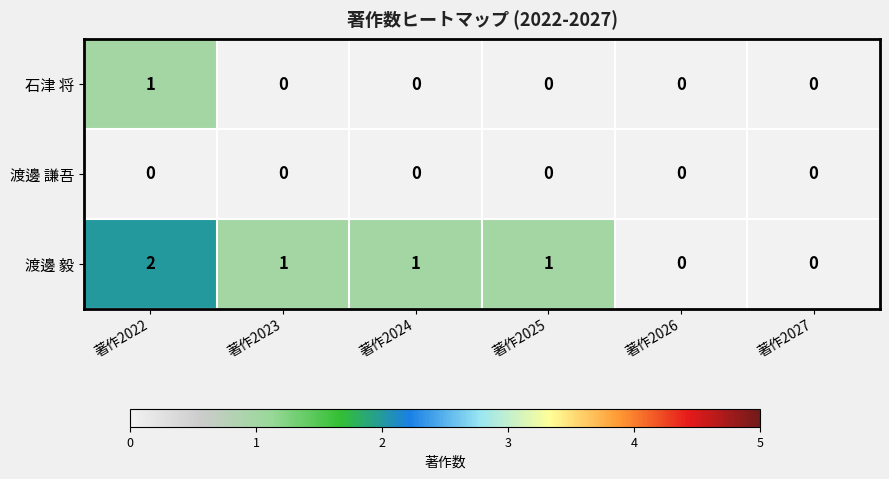

Reading right to left, transcribe all the data shown in this chart.

石津 将: 0	0	0	0	0	1
渡邊 謙吾: 0	0	0	0	0	0
渡邊 毅: 0	0	1	1	1	2